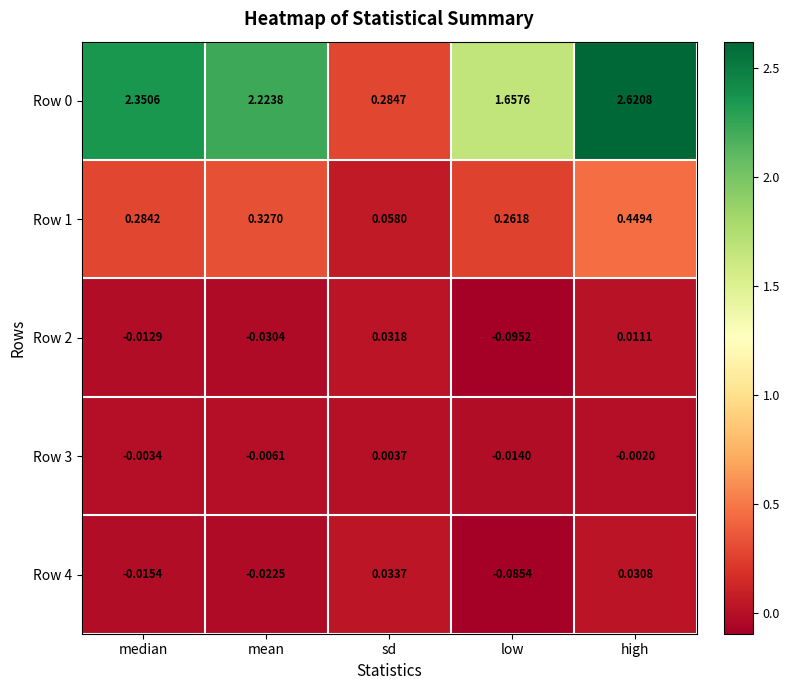

Where does the Row 0 series first go above 2?

median